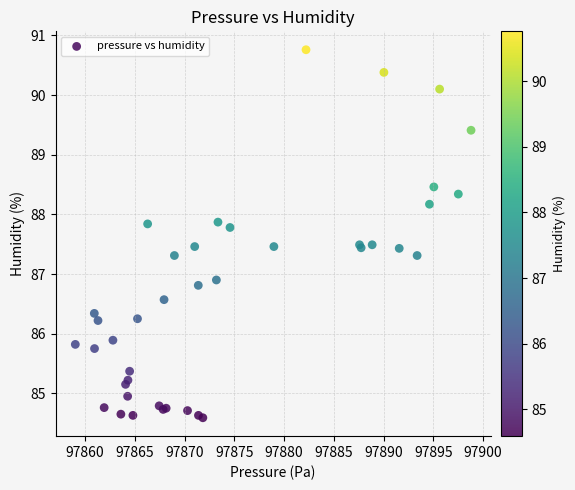

What Y value in the scatter plot is closest to 87?

86.9